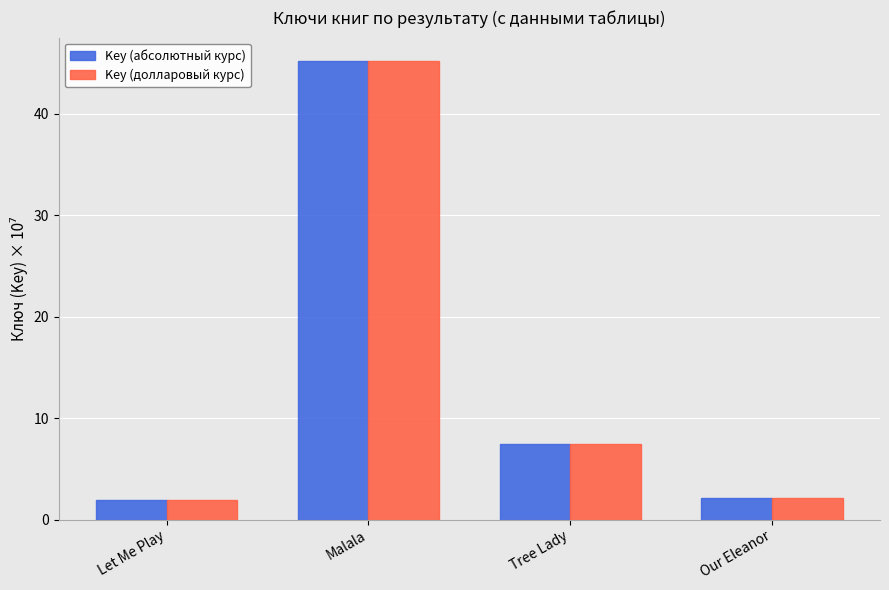

What is the maximum value shown in the chart?

45.2